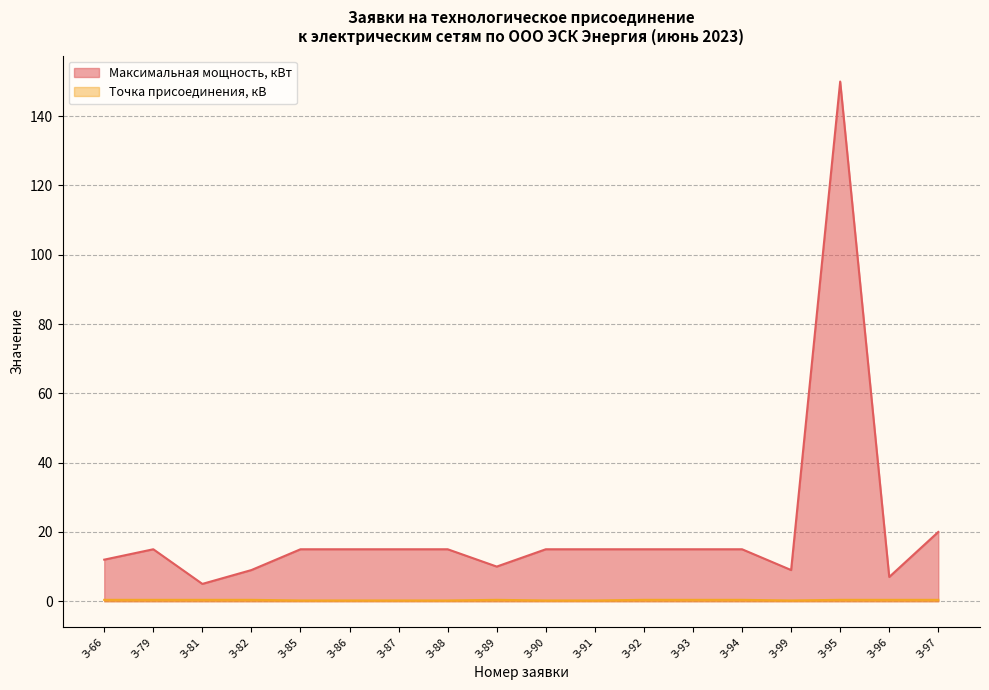

What is the minimum value shown in the chart?

0.2